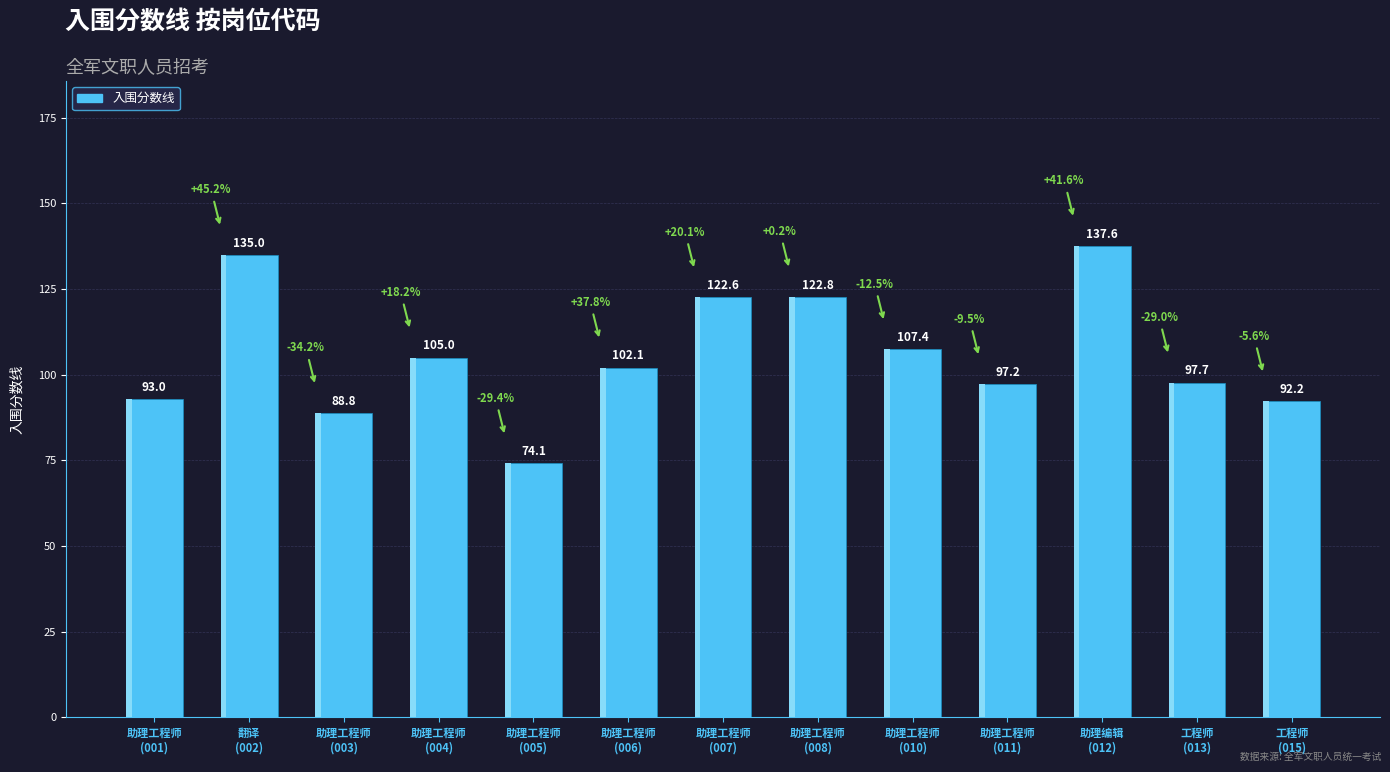

What is the difference between the maximum and minimum values?

63.5